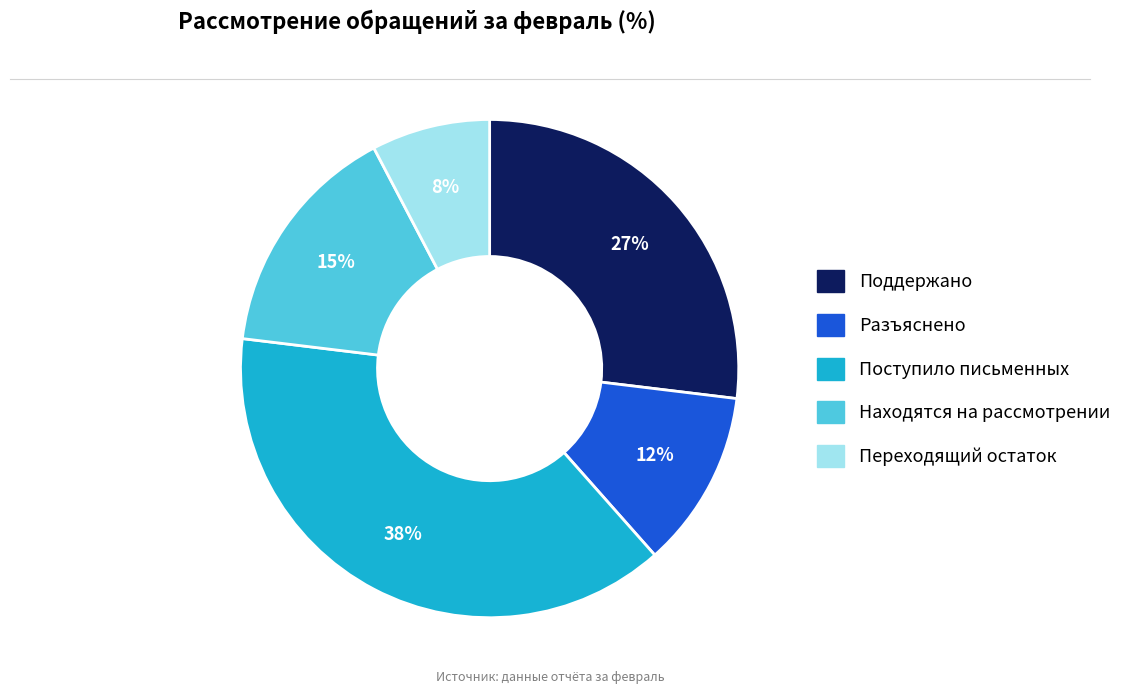

To the nearest percent, what portion does Переходящий остаток represent?

8%